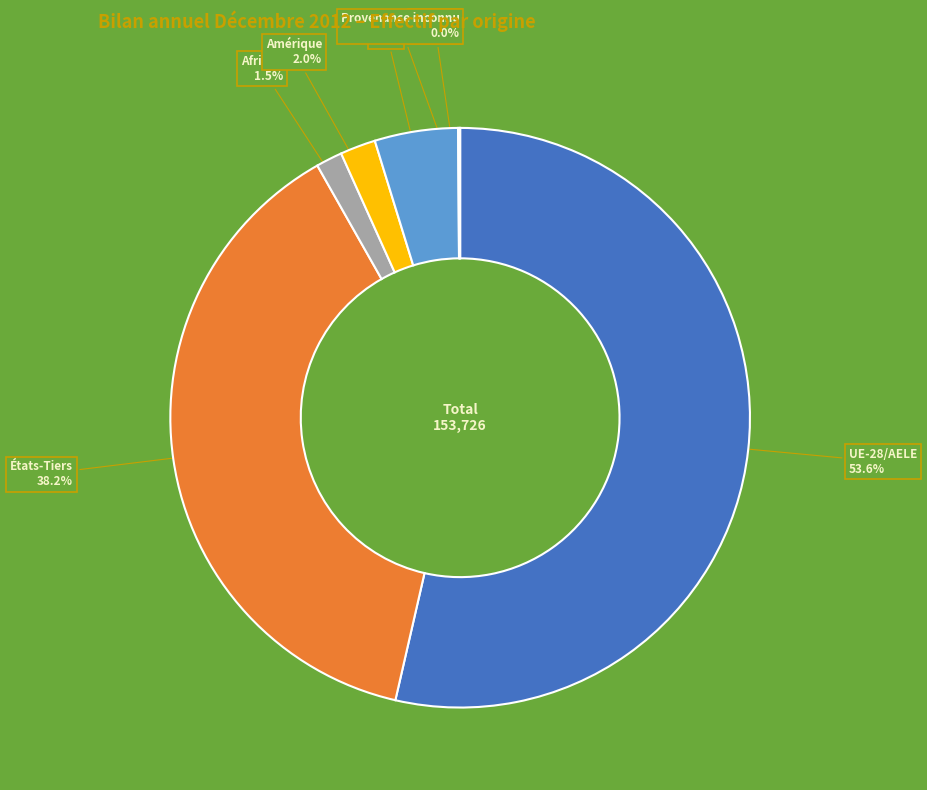

Which has a higher value, UE-28/AELE or Afrique?

UE-28/AELE